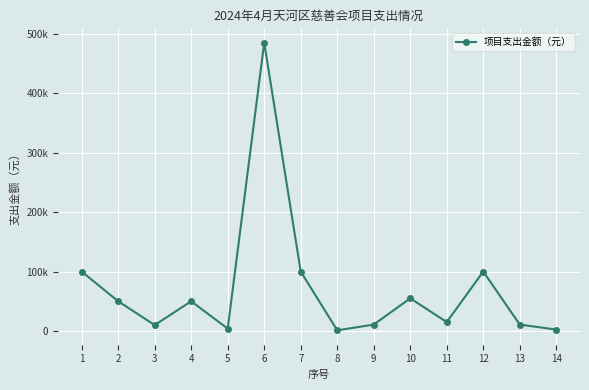

What is the maximum value shown in the chart?

485000.0